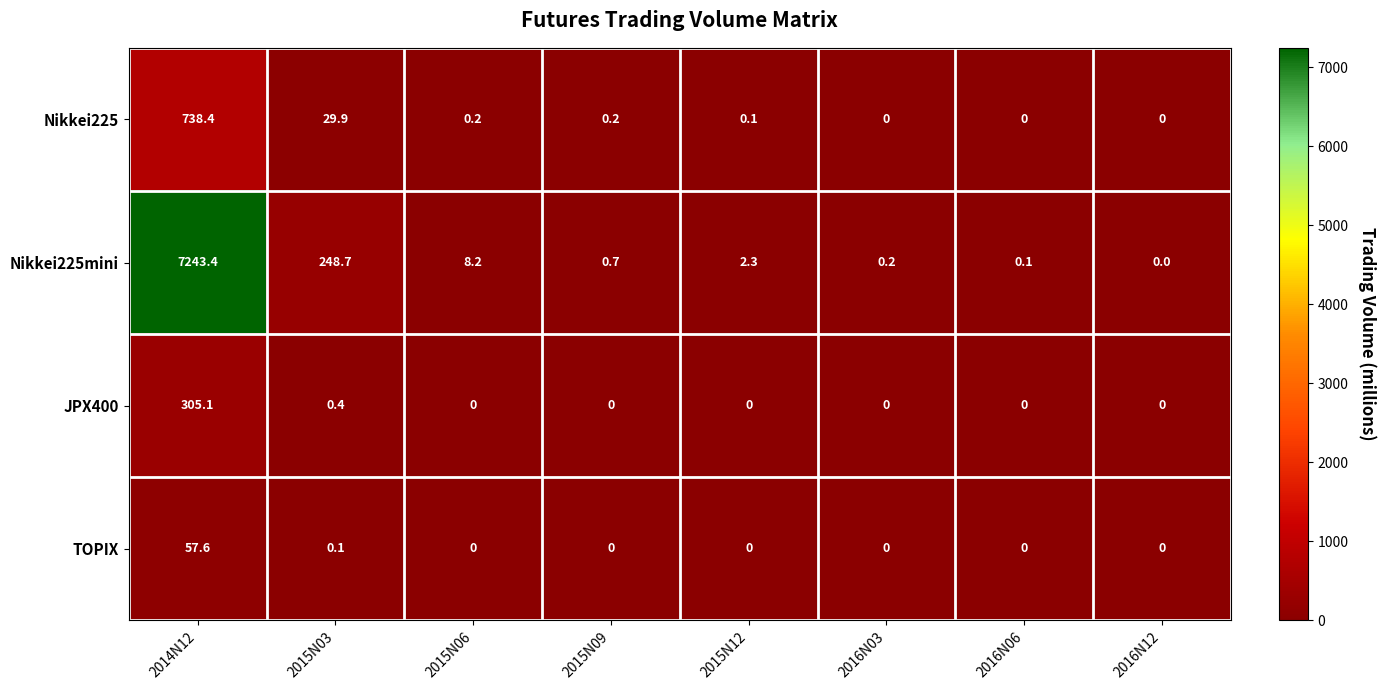

What is the maximum value for Nikkei225mini?

7243.4